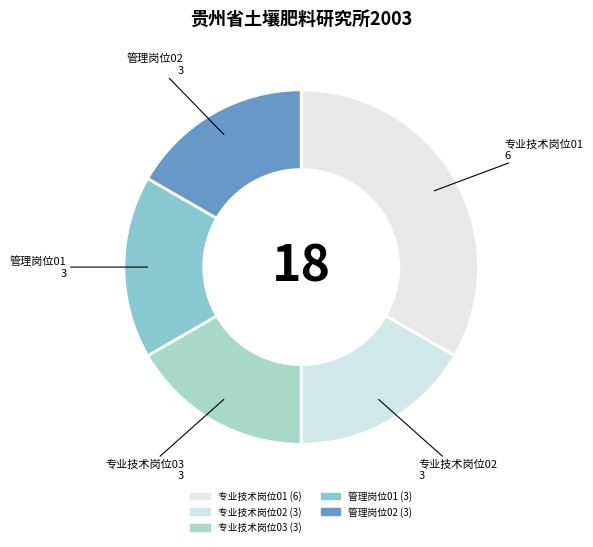

To the nearest percent, what is the difference between the largest and smallest slice percentages?

17%